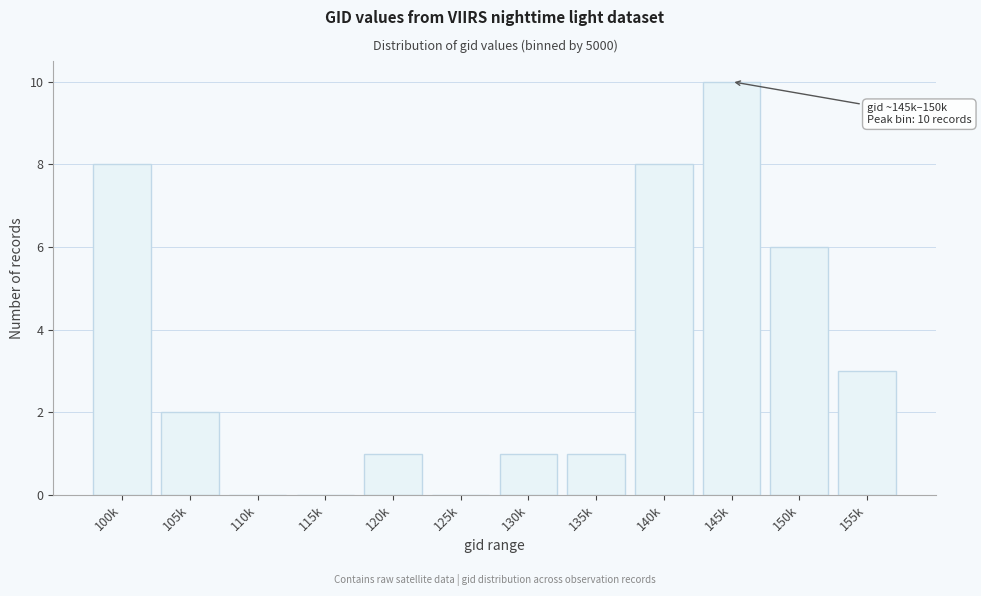

Reading left to right, list all the values displayed in this chart.

100k=8	105k=2	110k=0	115k=0	120k=1	125k=0	130k=1	135k=1	140k=8	145k=10	150k=6	155k=3